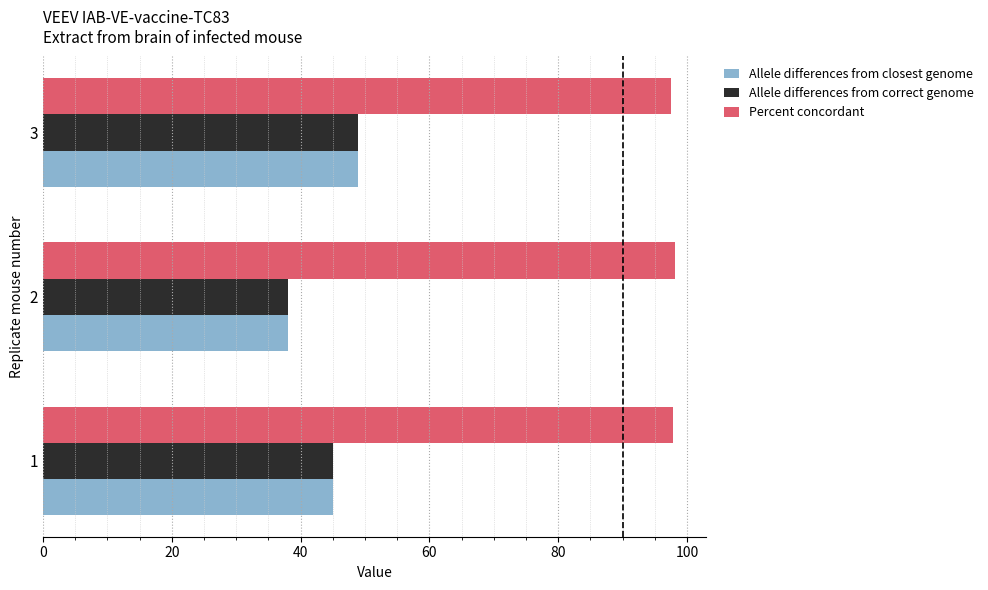

What is the average value of the Percent concordant series?

97.8